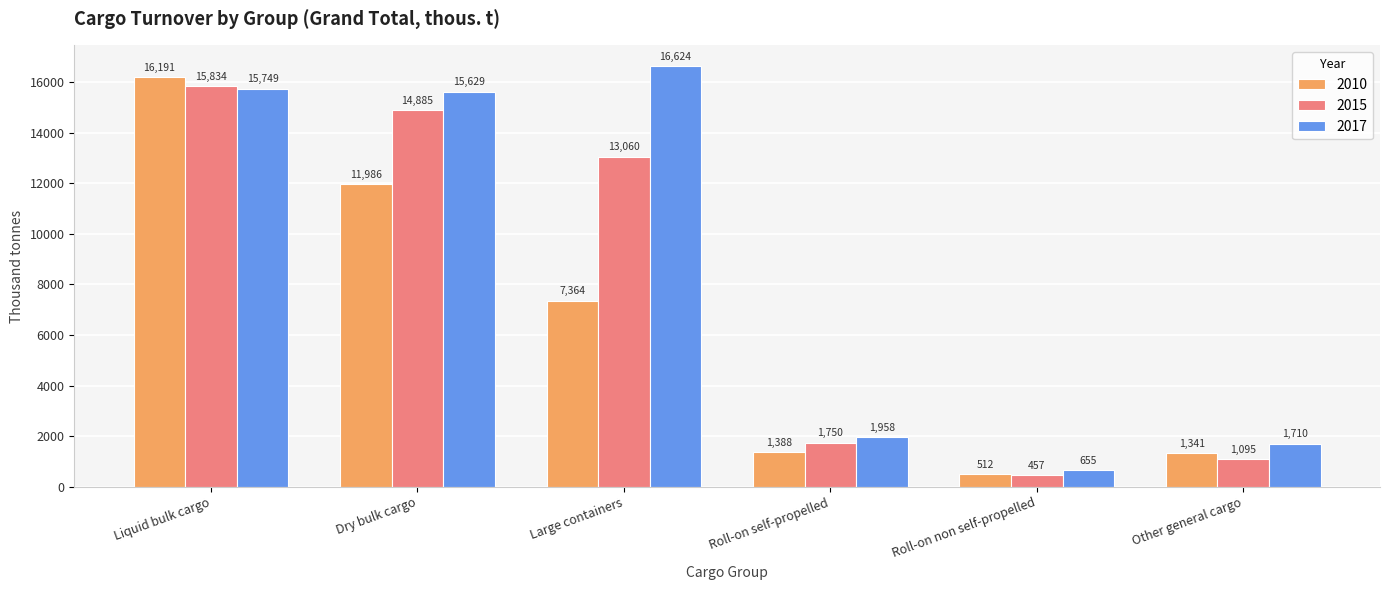

What is the spread (max minus min) of values at Dry bulk cargo?

3642.4